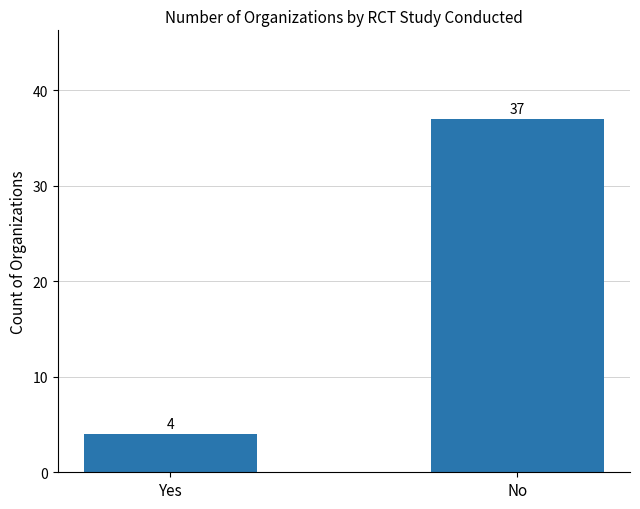

What is the value of the 2nd bar from the left?

37